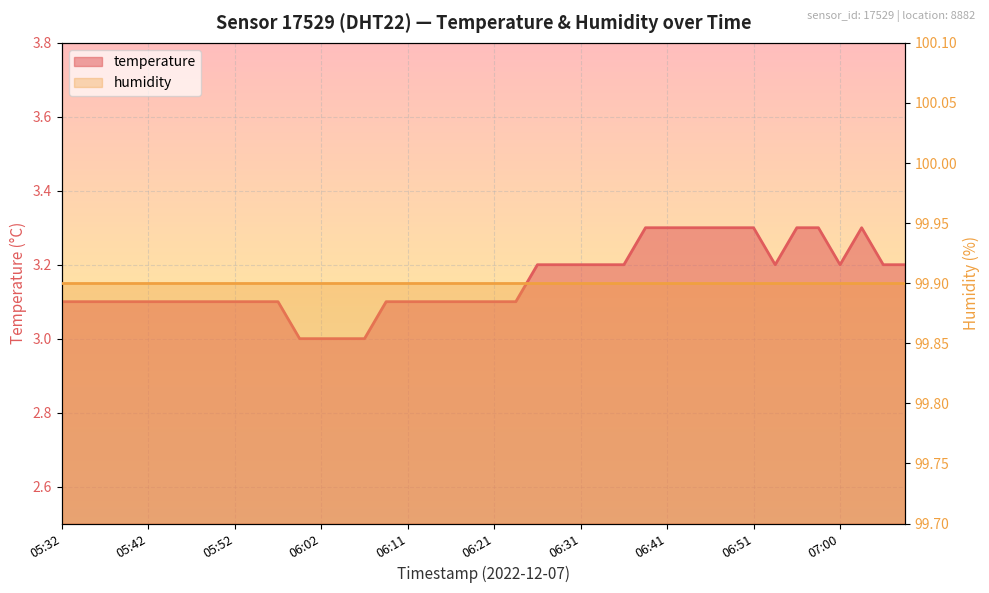

Is it true that the value at 06:11 is 4.8?

False